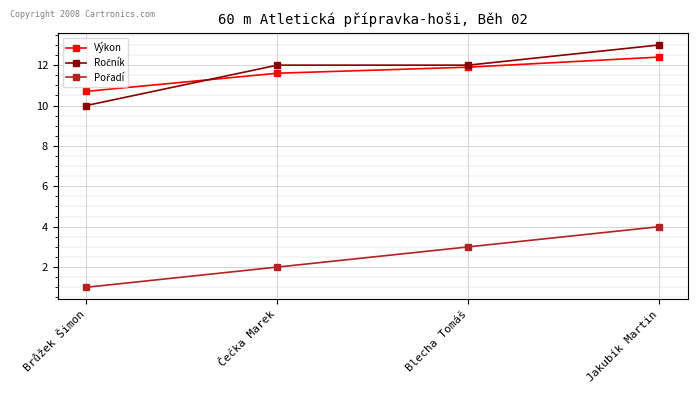

What is the spread (max minus min) of values at Jakubík Martin?

9.0